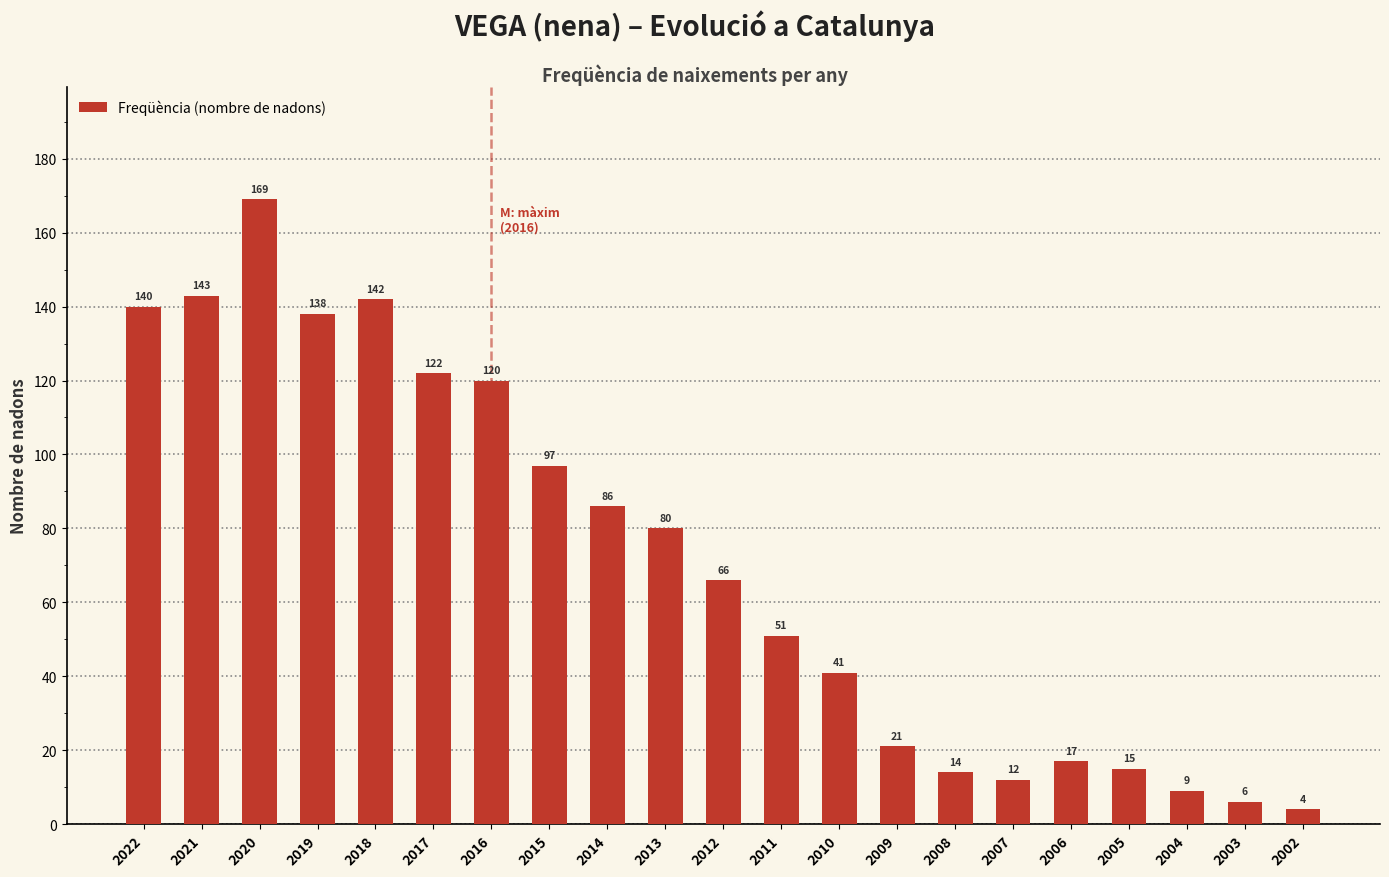

The value at 2014 is 86. True or false?

True